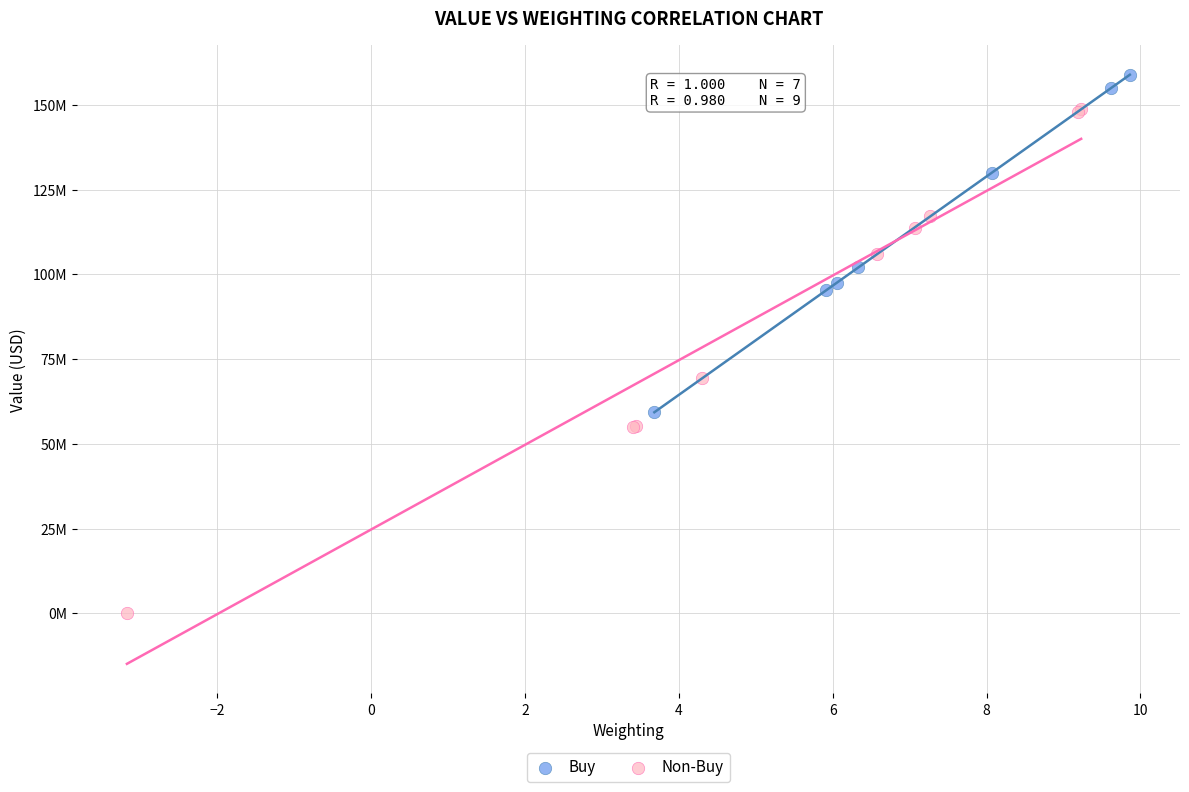

What are all the series names shown in the legend?

Buy, Non-Buy